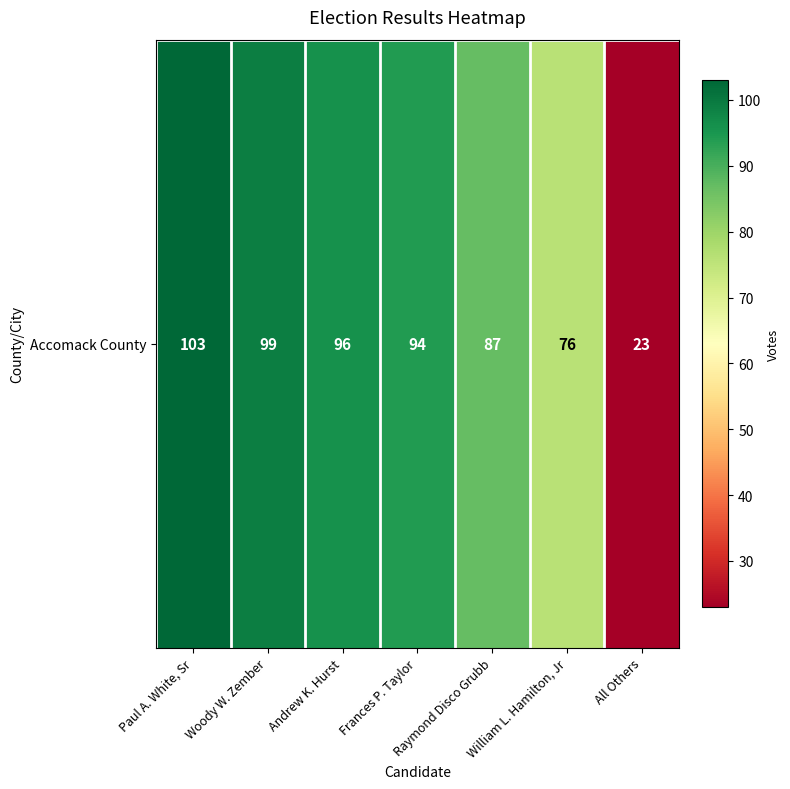

At which category does the chart reach its minimum across all series?

All Others